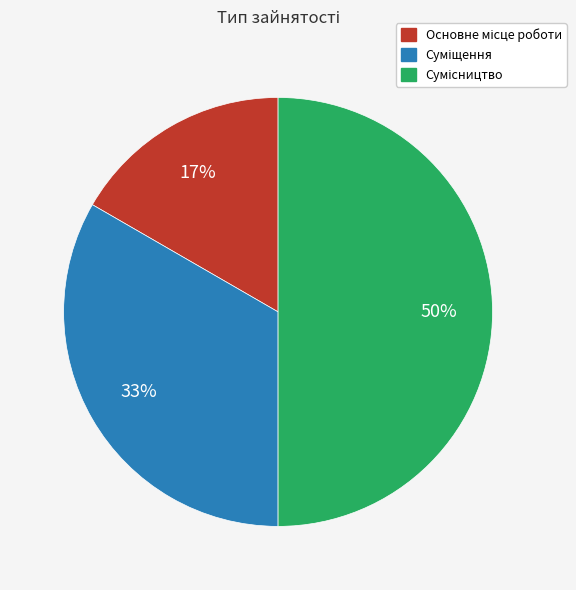

To the nearest percent, what is the average slice percentage?

33%